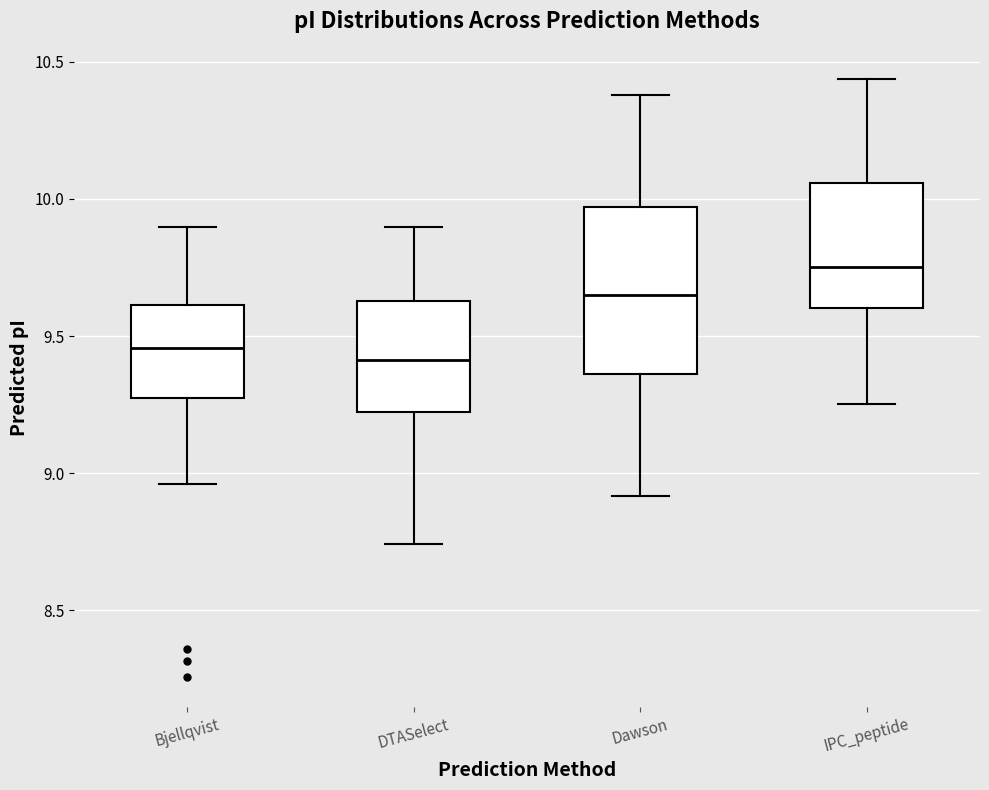

Comparing the boxes themselves (not the whiskers), which one is the tallest?

Dawson